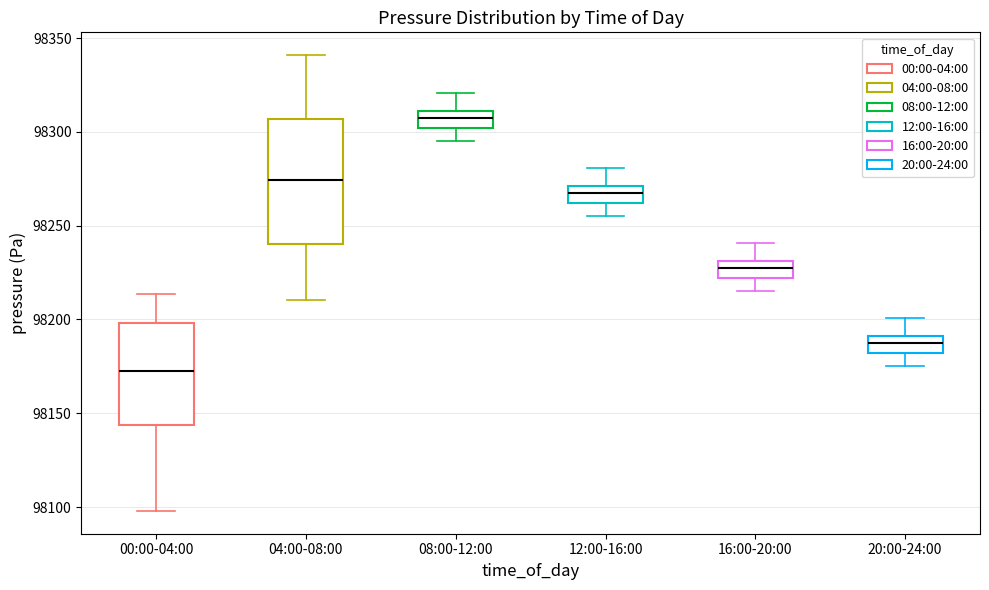

Reading left to right, transcribe this box plot: for each box, give where its median line is, the range the box spans, and where its two whiskers end, as read against the y-axis. The values are not printed on the chart, so give them approximately, as read against the axis.

00:00-04:00: median 98175, box 98145 to 98200, whiskers 98100 to 98215
04:00-08:00: median 98275, box 98240 to 98305, whiskers 98210 to 98340
08:00-12:00: median 98305, box 98300 to 98310, whiskers 98295 to 98320
12:00-16:00: median 98265, box 98260 to 98270, whiskers 98255 to 98280
16:00-20:00: median 98225, box 98220 to 98230, whiskers 98215 to 98240
20:00-24:00: median 98185, box 98180 to 98190, whiskers 98175 to 98200